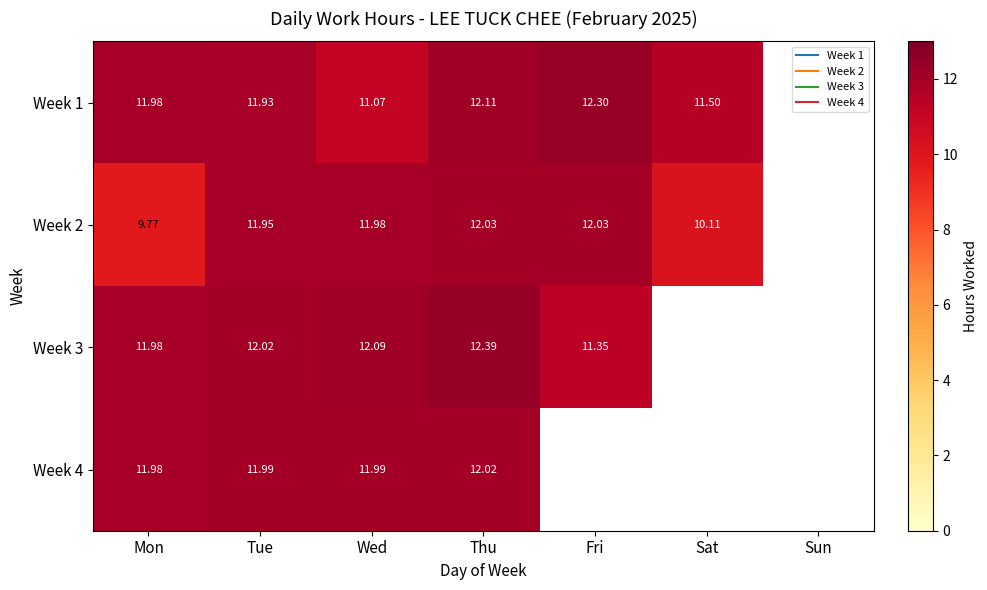

Which category has the highest value across all series?

Thu